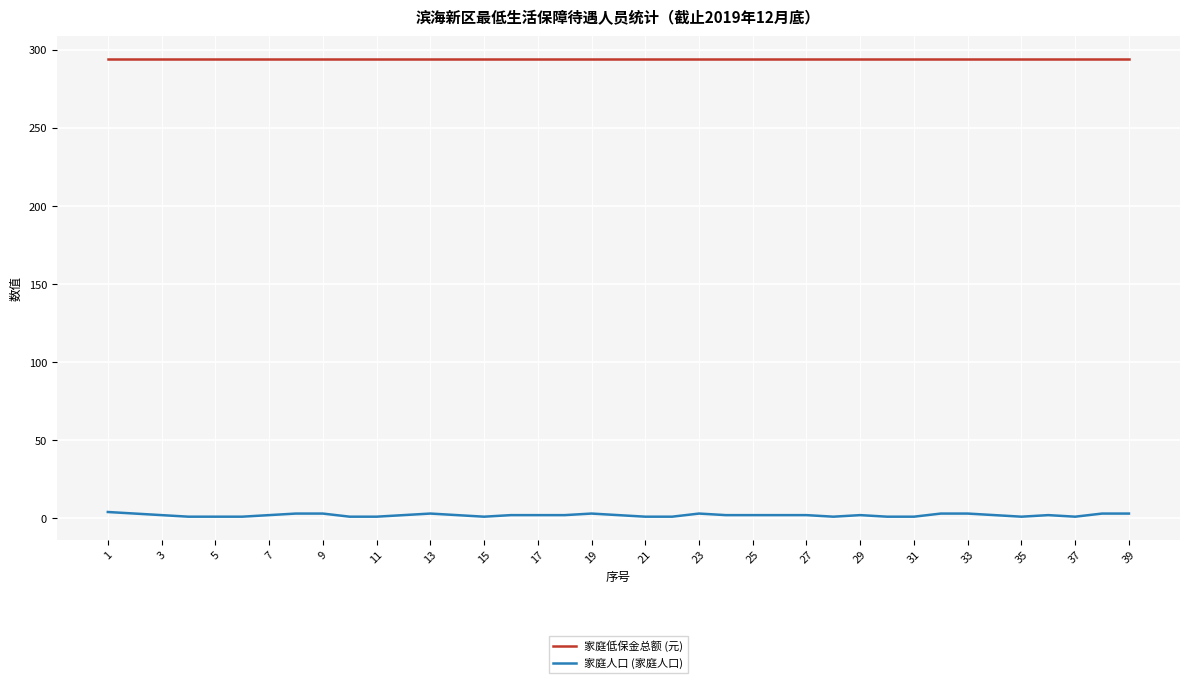

Which series has the largest range (max minus min)?

家庭人口 (家庭人口)